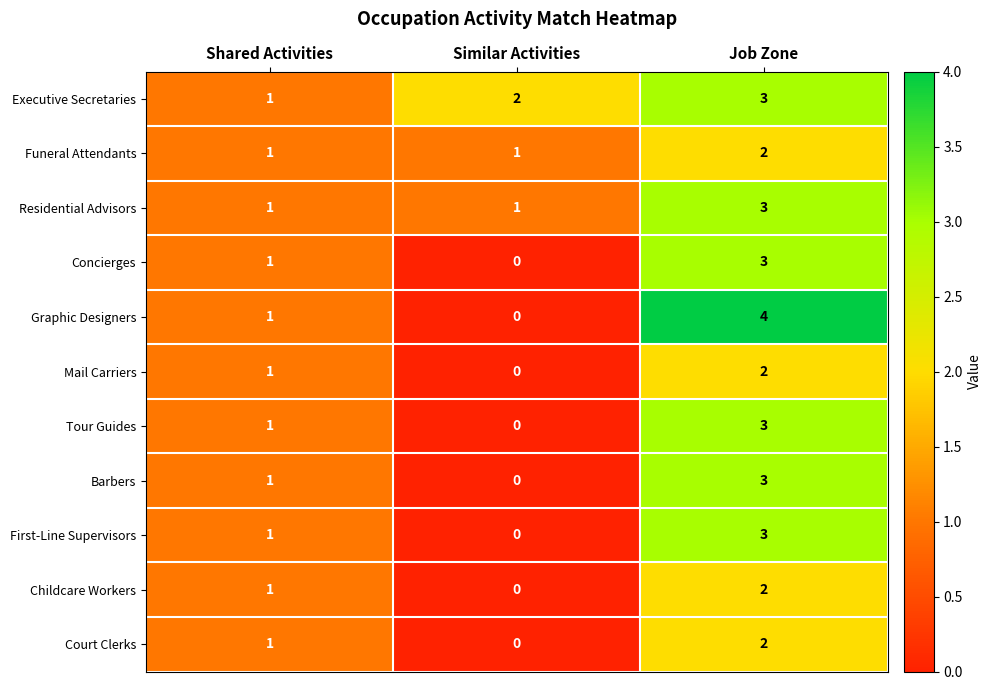

Which category has the lowest value across all series?

Similar Activities